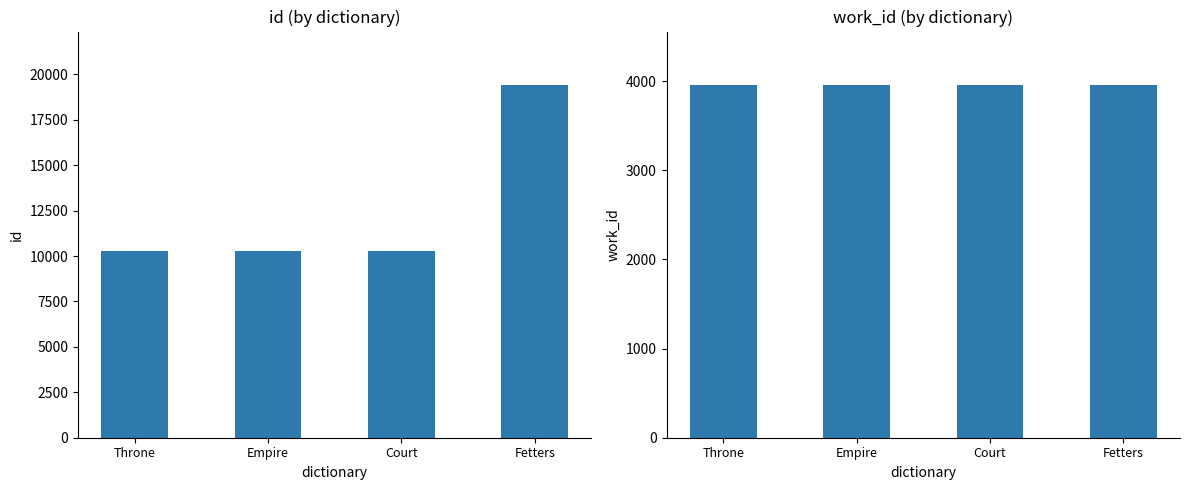

Which series changed the most between Throne and Fetters?

id